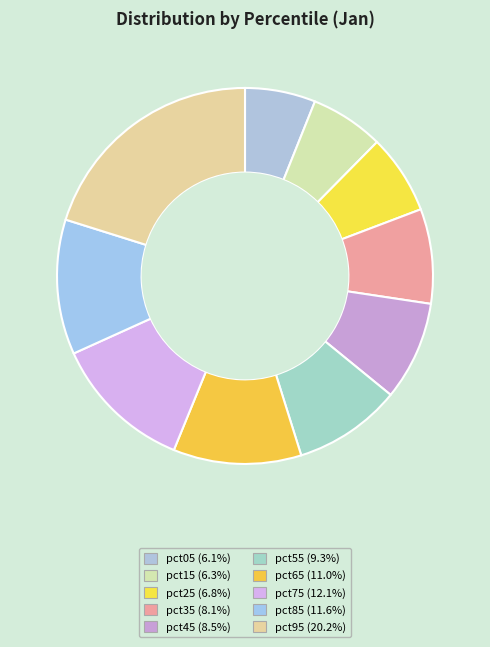

Is the sum of pct65 and pct75 greater than half?

No